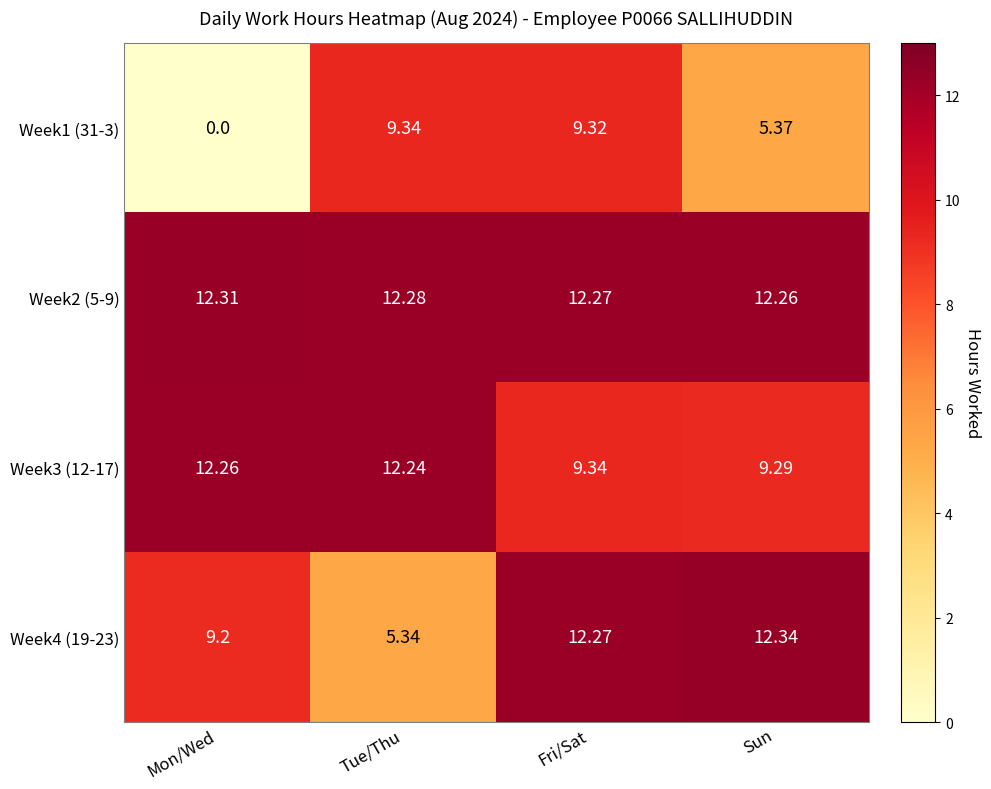

How many series are shown in this chart?

4